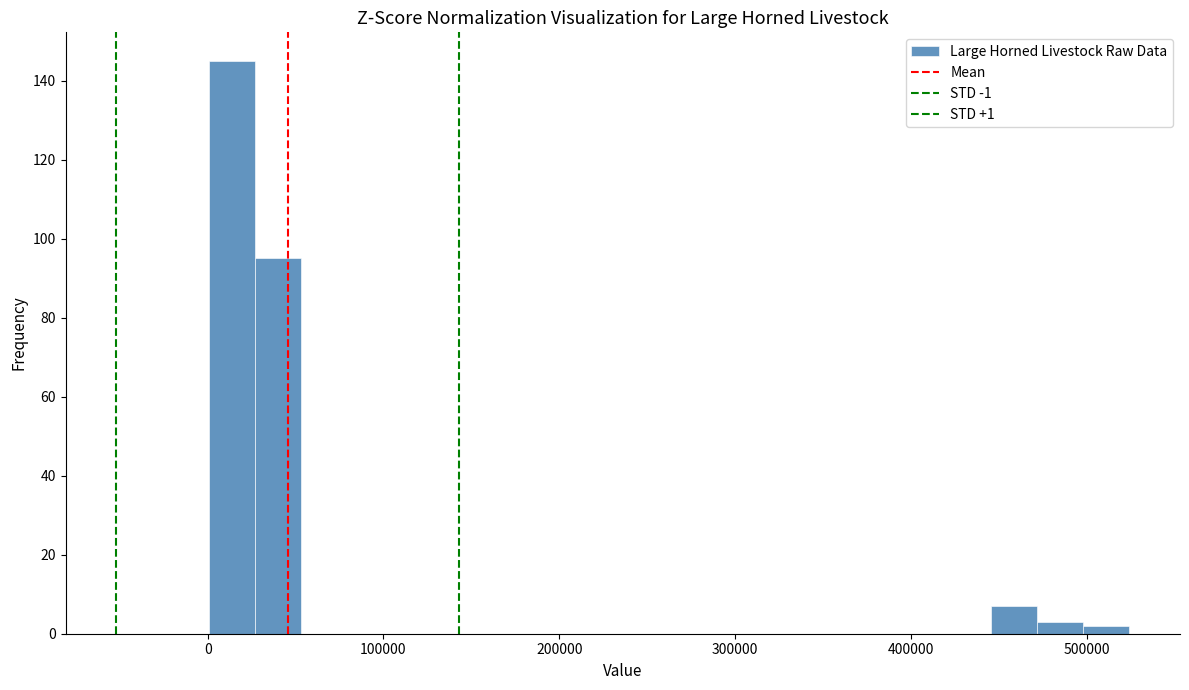

Around what value on the x-axis is the tallest bar? Give the approximate position of its centre, as read against the axis.

10000